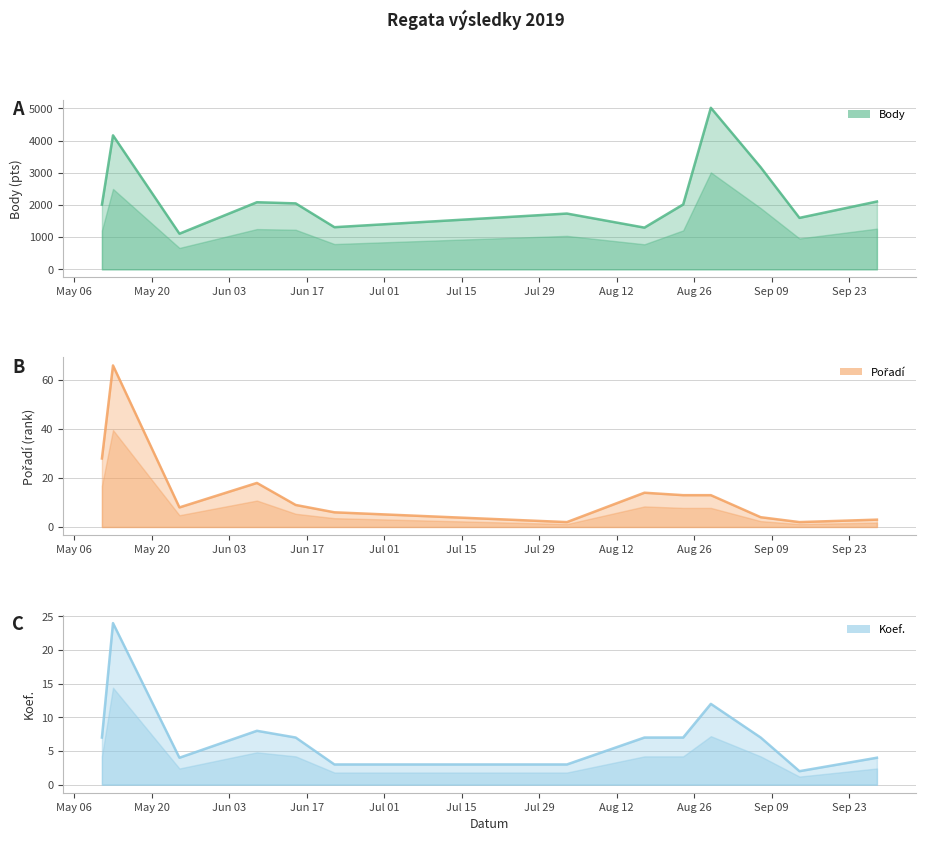

Reading left to right, what are all the values shown in this chart?

Body: 2011	4165	1108	2086	2050	1310	1734	1297	2017	5021	3172	1600	2108
Pořadí: 28	66	8	18	9	6	2	14	13	13	4	2	3
Koef.: 7	24	4	8	7	3	3	7	7	12	7	2	4